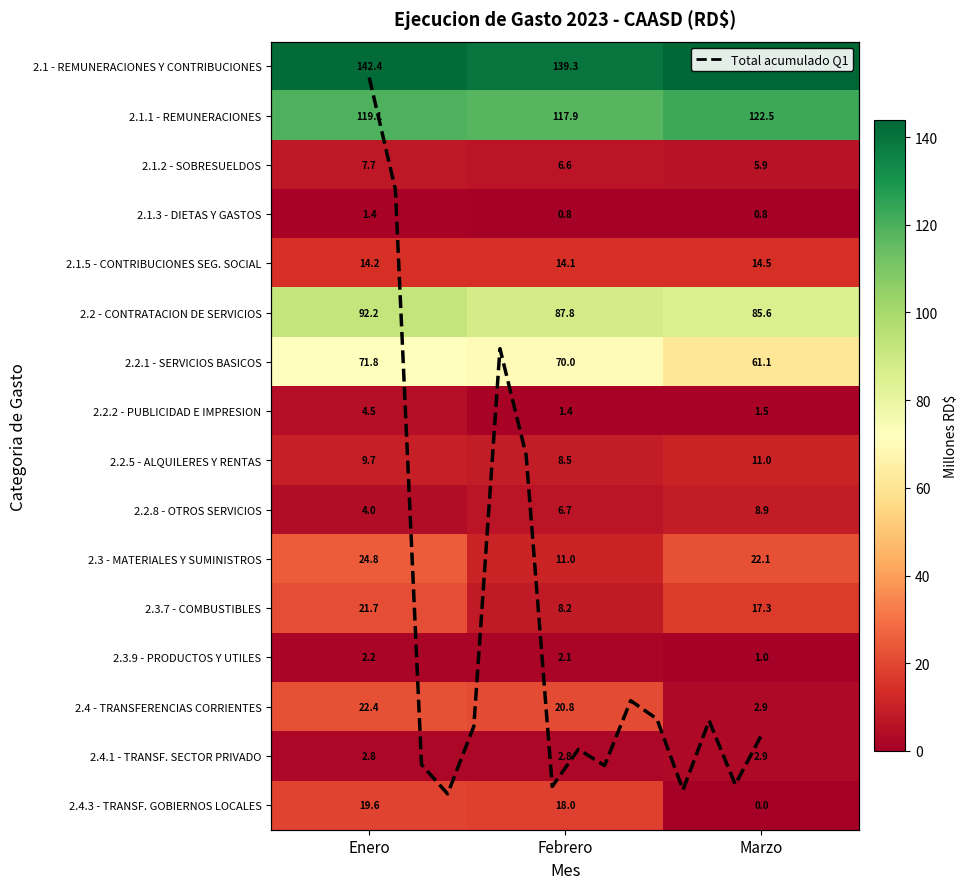

Reading left to right, list all the values displayed in this chart.

2.1 - REMUNERACIONES Y CONTRIBUCIONES: Enero=142.4	Febrero=139.3	Marzo=143.8
2.1.1 - REMUNERACIONES: Enero=119.1	Febrero=117.9	Marzo=122.5
2.1.2 - SOBRESUELDOS: Enero=7.7	Febrero=6.6	Marzo=5.9
2.1.3 - DIETAS Y GASTOS: Enero=1.4	Febrero=0.8	Marzo=0.8
2.1.5 - CONTRIBUCIONES SEG. SOCIAL: Enero=14.2	Febrero=14.1	Marzo=14.5
2.2 - CONTRATACION DE SERVICIOS: Enero=92.2	Febrero=87.8	Marzo=85.6
2.2.1 - SERVICIOS BASICOS: Enero=71.8	Febrero=70.0	Marzo=61.1
2.2.2 - PUBLICIDAD E IMPRESION: Enero=4.5	Febrero=1.4	Marzo=1.5
2.2.5 - ALQUILERES Y RENTAS: Enero=9.7	Febrero=8.5	Marzo=11.0
2.2.8 - OTROS SERVICIOS: Enero=4.0	Febrero=6.7	Marzo=8.9
2.3 - MATERIALES Y SUMINISTROS: Enero=24.8	Febrero=11.0	Marzo=22.1
2.3.7 - COMBUSTIBLES: Enero=21.7	Febrero=8.2	Marzo=17.3
2.3.9 - PRODUCTOS Y UTILES: Enero=2.2	Febrero=2.1	Marzo=1.0
2.4 - TRANSFERENCIAS CORRIENTES: Enero=22.4	Febrero=20.8	Marzo=2.9
2.4.1 - TRANSF. SECTOR PRIVADO: Enero=2.8	Febrero=2.8	Marzo=2.9
2.4.3 - TRANSF. GOBIERNOS LOCALES: Enero=19.6	Febrero=18.0	Marzo=0.0